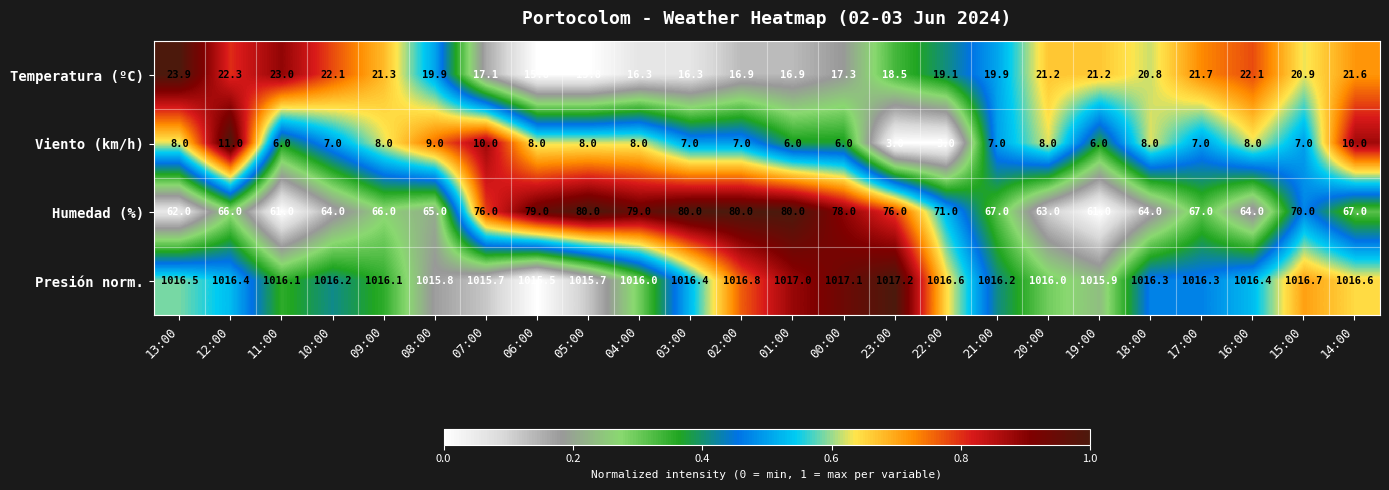

Which series has the widest spread of values?

Humedad (%)